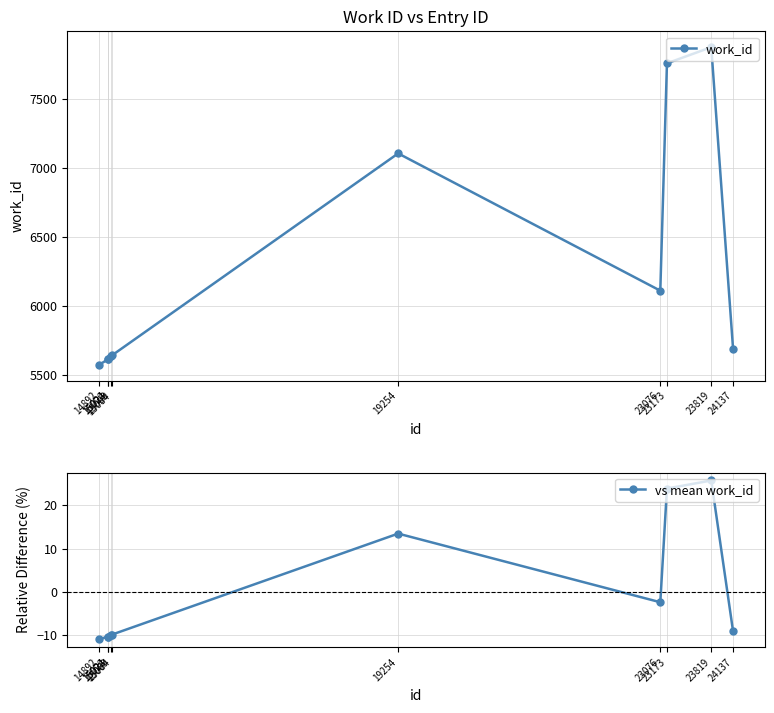

What is the value of the work_id point at the 1st from the left?

5574